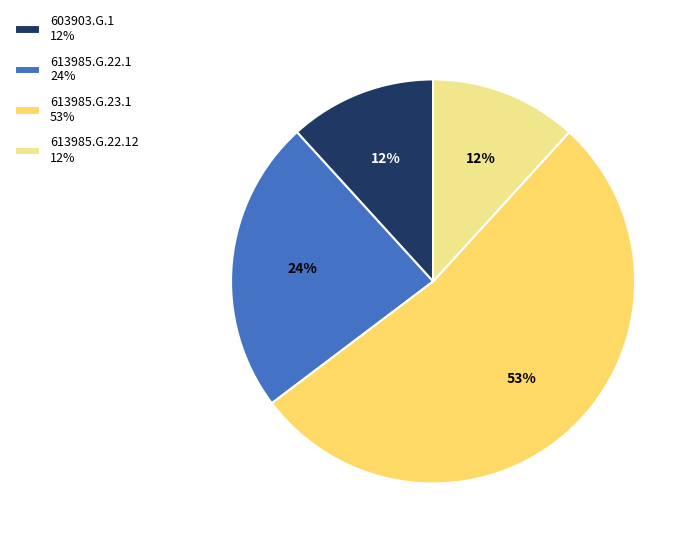

Which has a higher value, 613985.G.22.1 24% or 603903.G.1 12%?

613985.G.22.1 24%